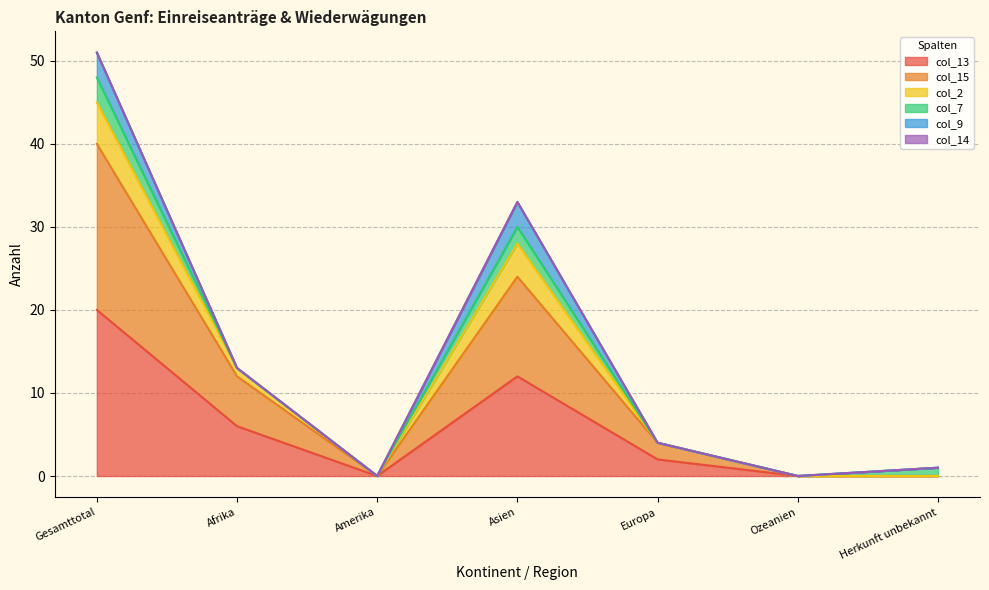

Count the col_13 values in the range 0 to 12.

6